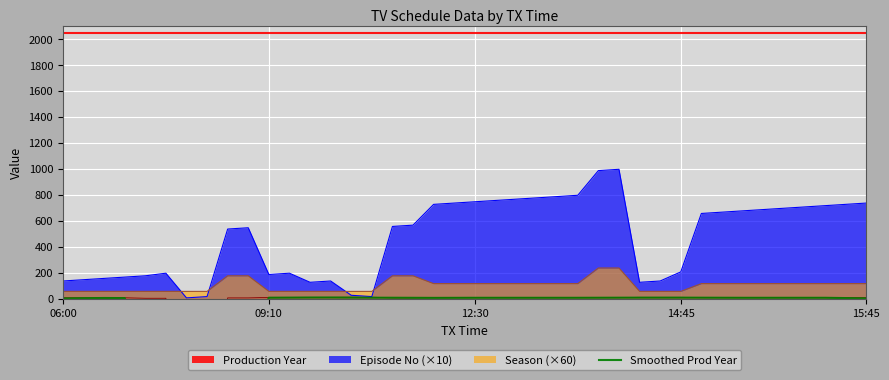

What is the value of the 23rd point from the left?

10.8